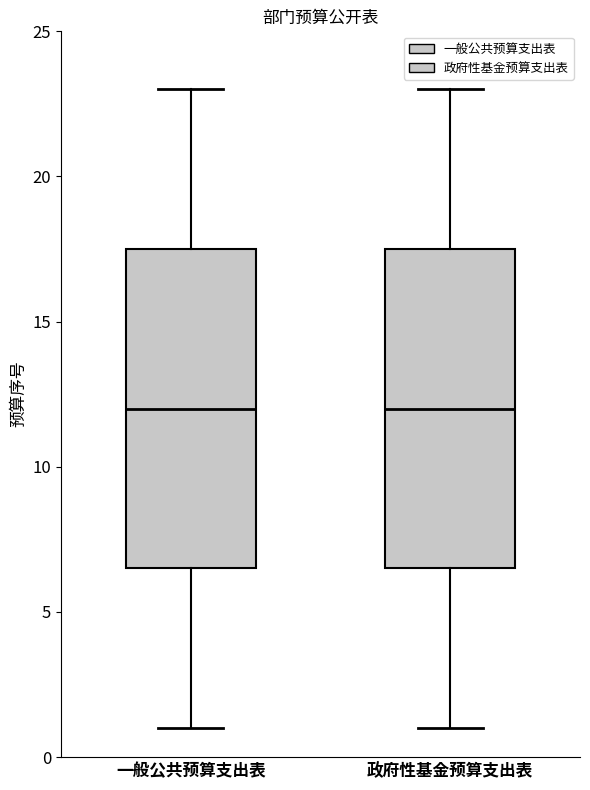

Where does the lower whisker of the box for 政府性基金预算支出表 end on the y-axis? The values are not printed on the chart, so give them approximately, as read against the axis.

1.0